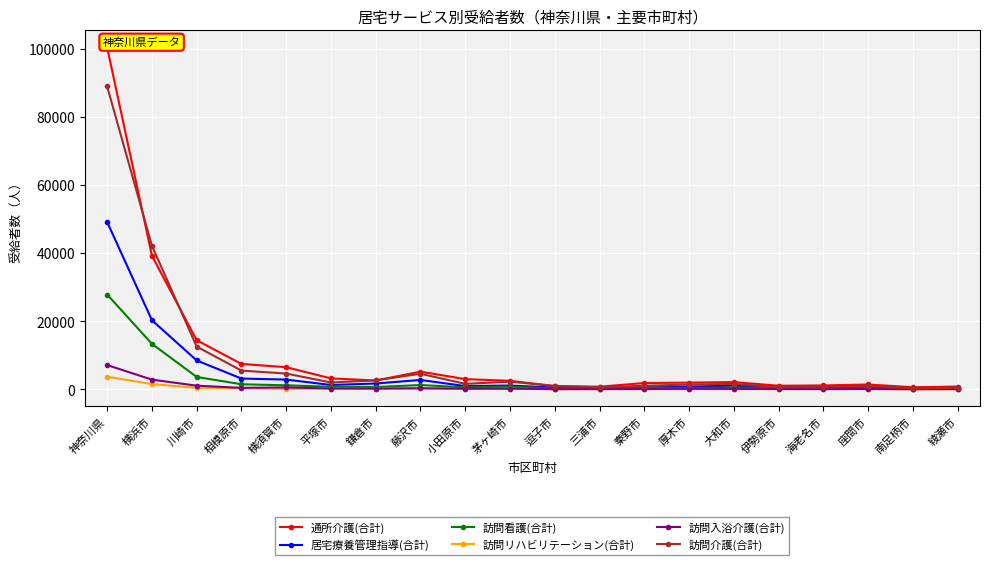

Which label corresponds to the largest value in the chart?

神奈川県